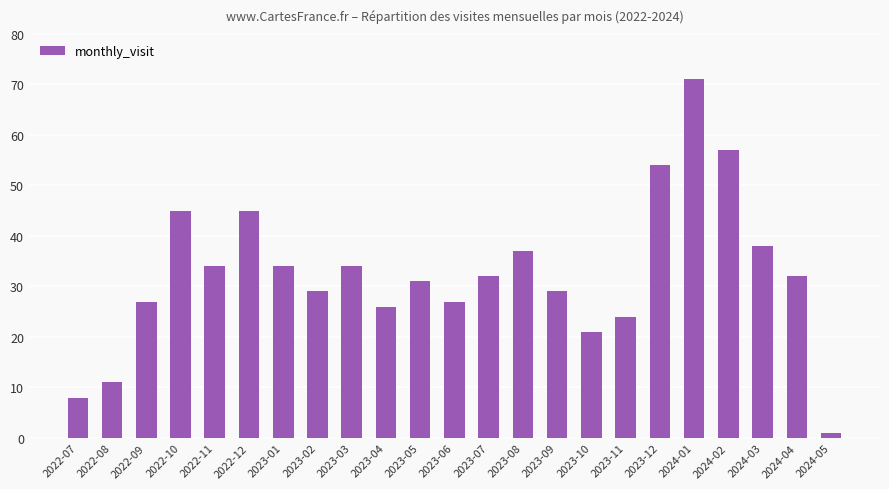

The chart shows a value of 38 at 2024-03. True or false?

True